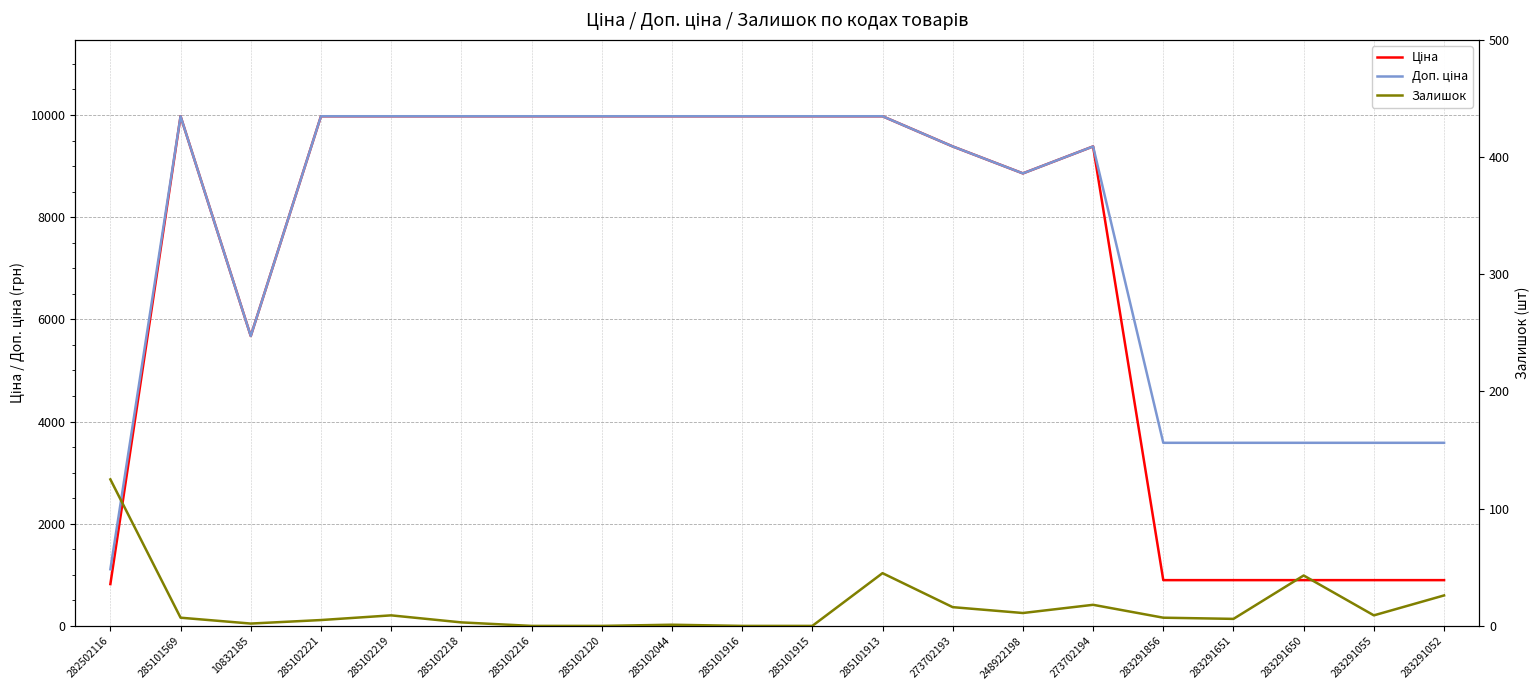

True or false: Ціна and Залишок intersect in this chart.

False